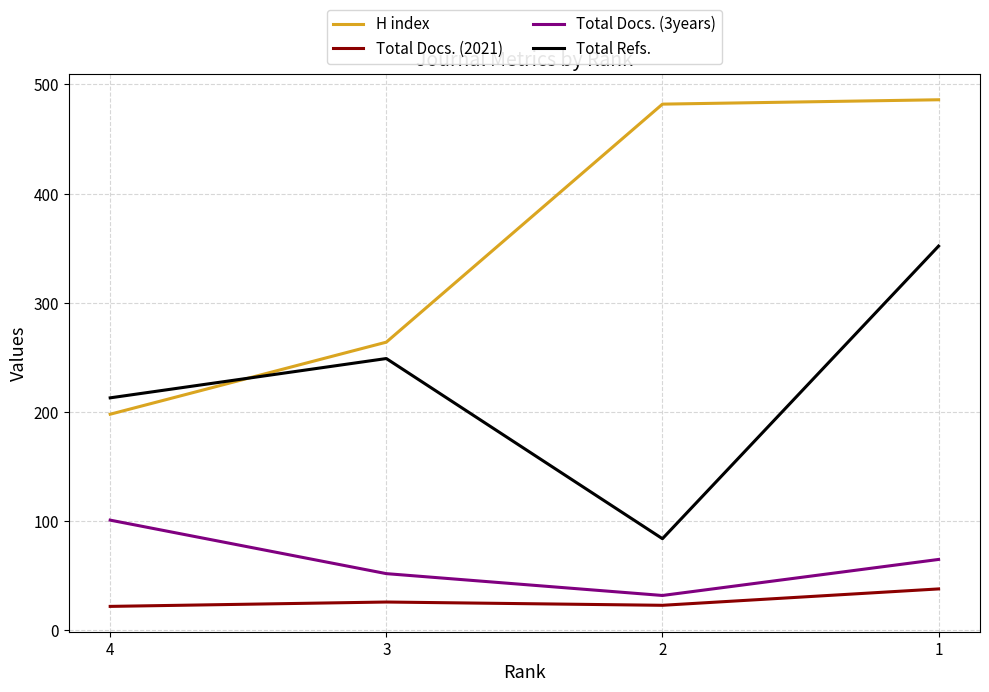

Which series has the largest total across all categories?

H index